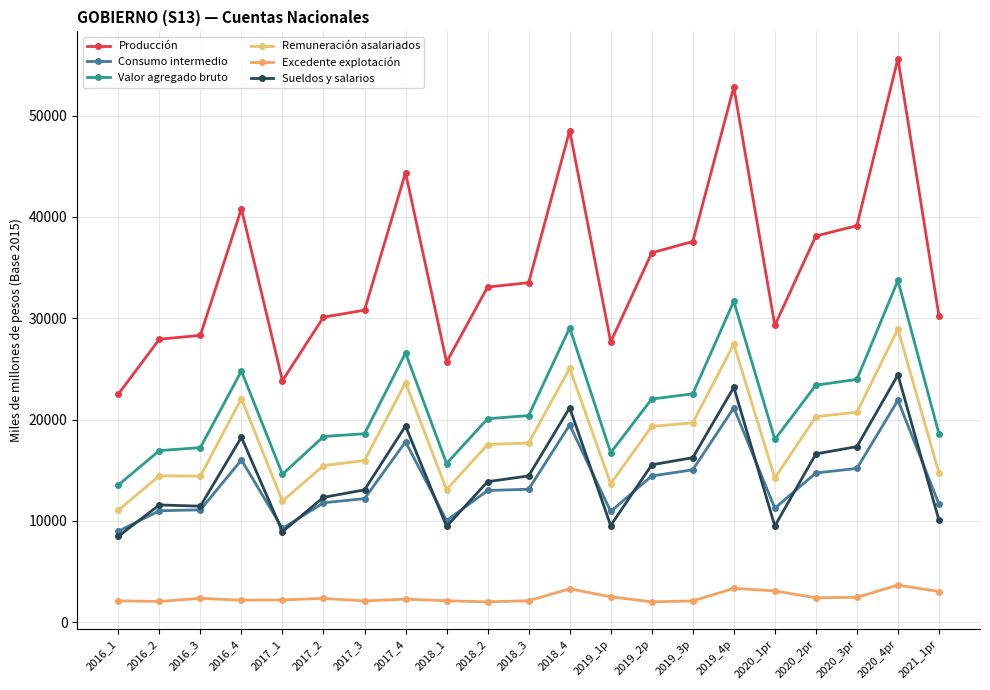

True or false: Excedente explotación and Remuneración asalariados intersect in this chart.

False